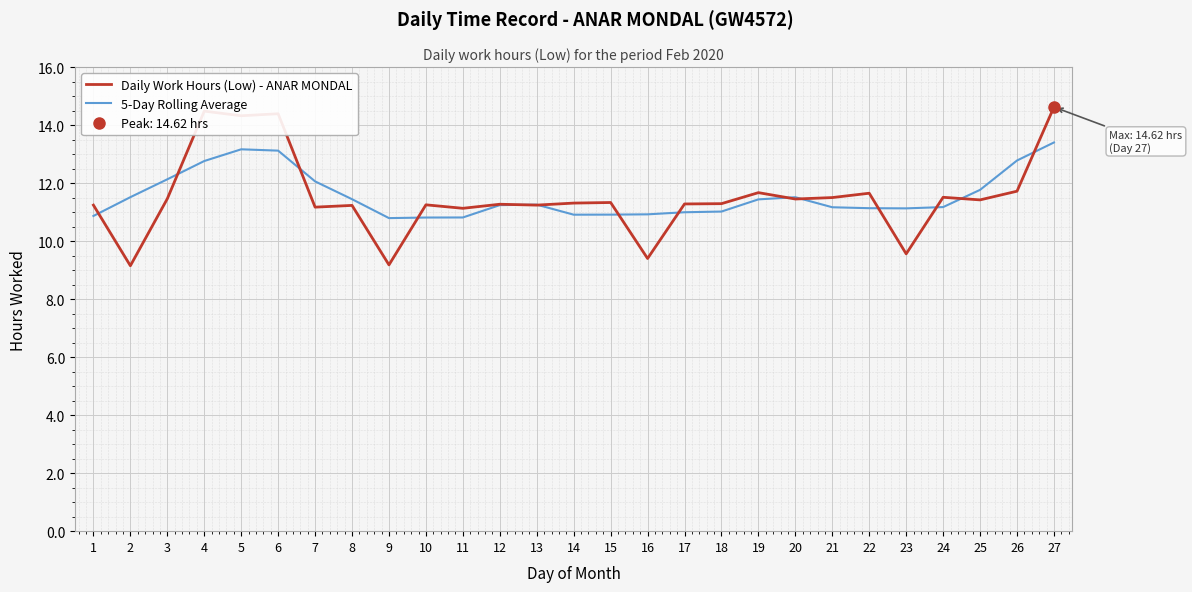

Which series ends up on top after the final intersection of Daily Work Hours (Low) - ANAR MONDAL and 5-Day Rolling Average?

Daily Work Hours (Low) - ANAR MONDAL